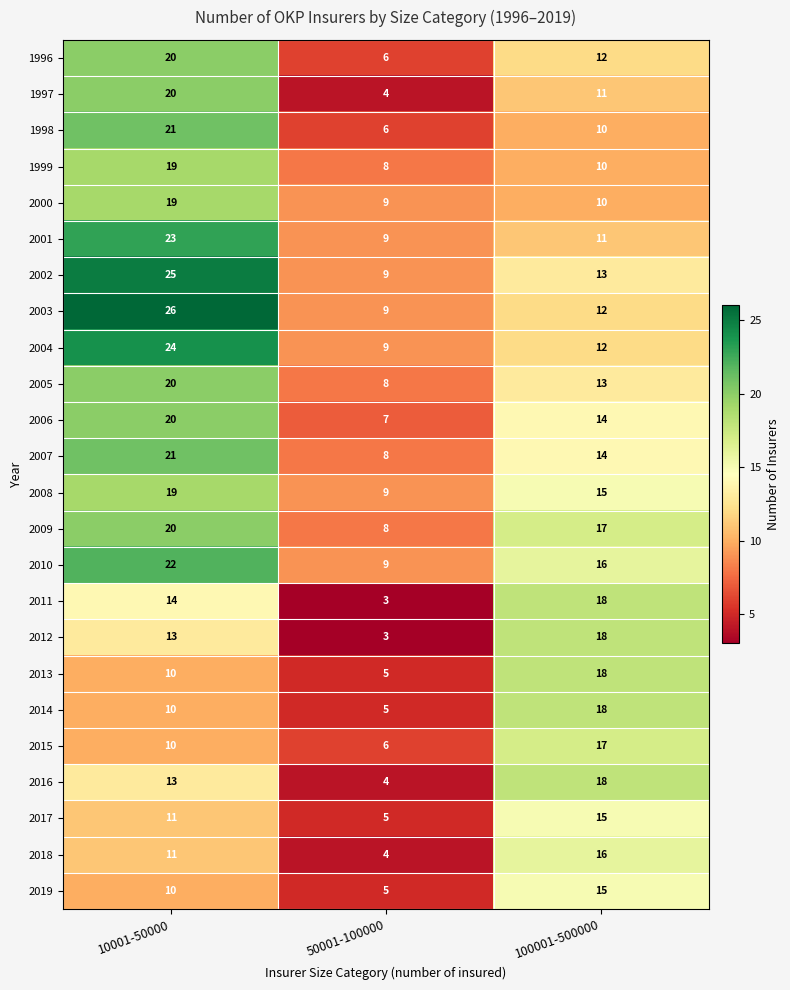

At which label does 2004 first exceed 12?

10001-50000